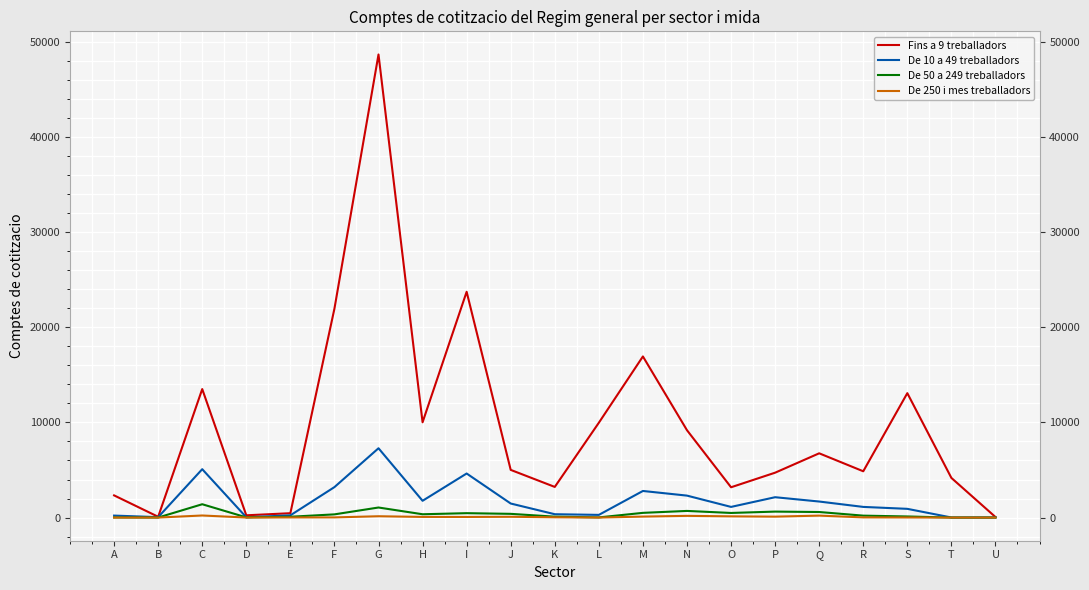

What is the average value of the Fins a 9 treballadors series?

9623